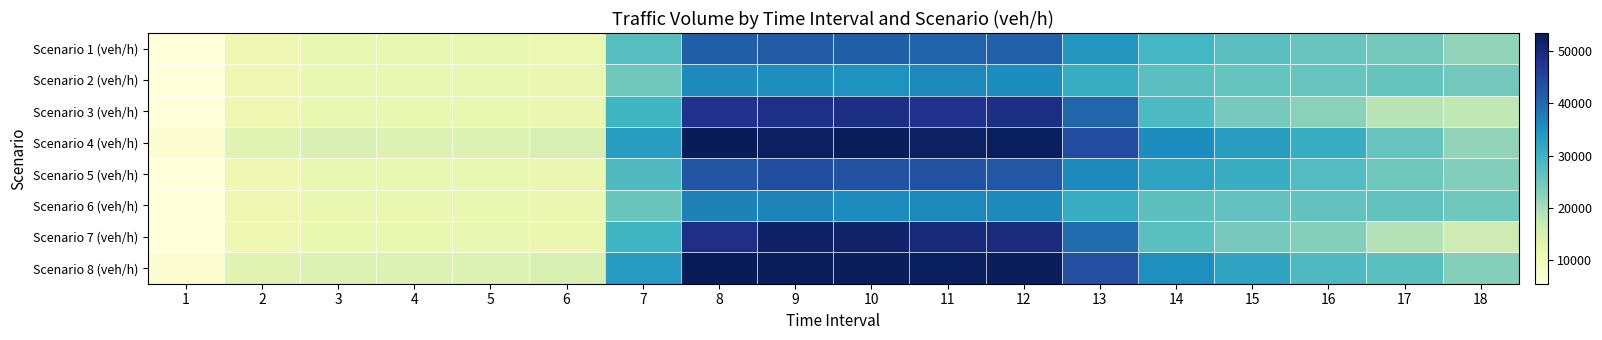

What is the spread (max minus min) of values at 2?

2082